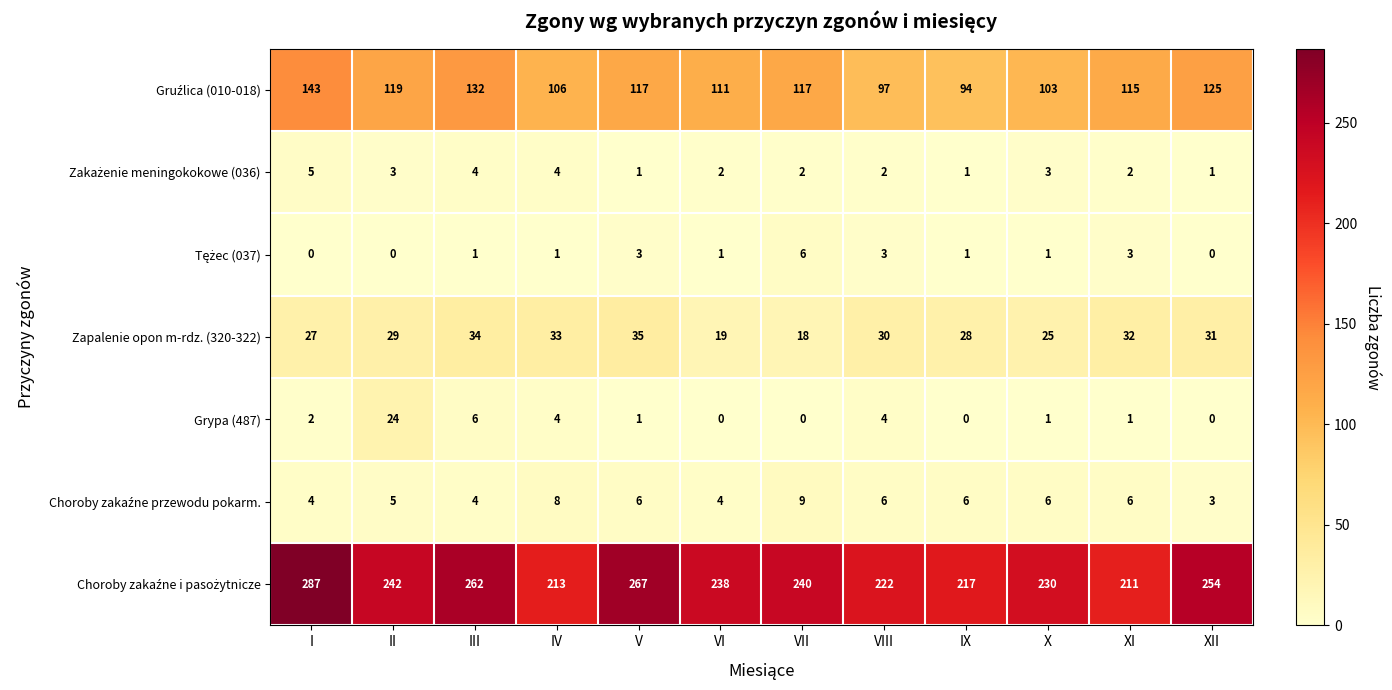

At which category is the sum across all series the highest?

I